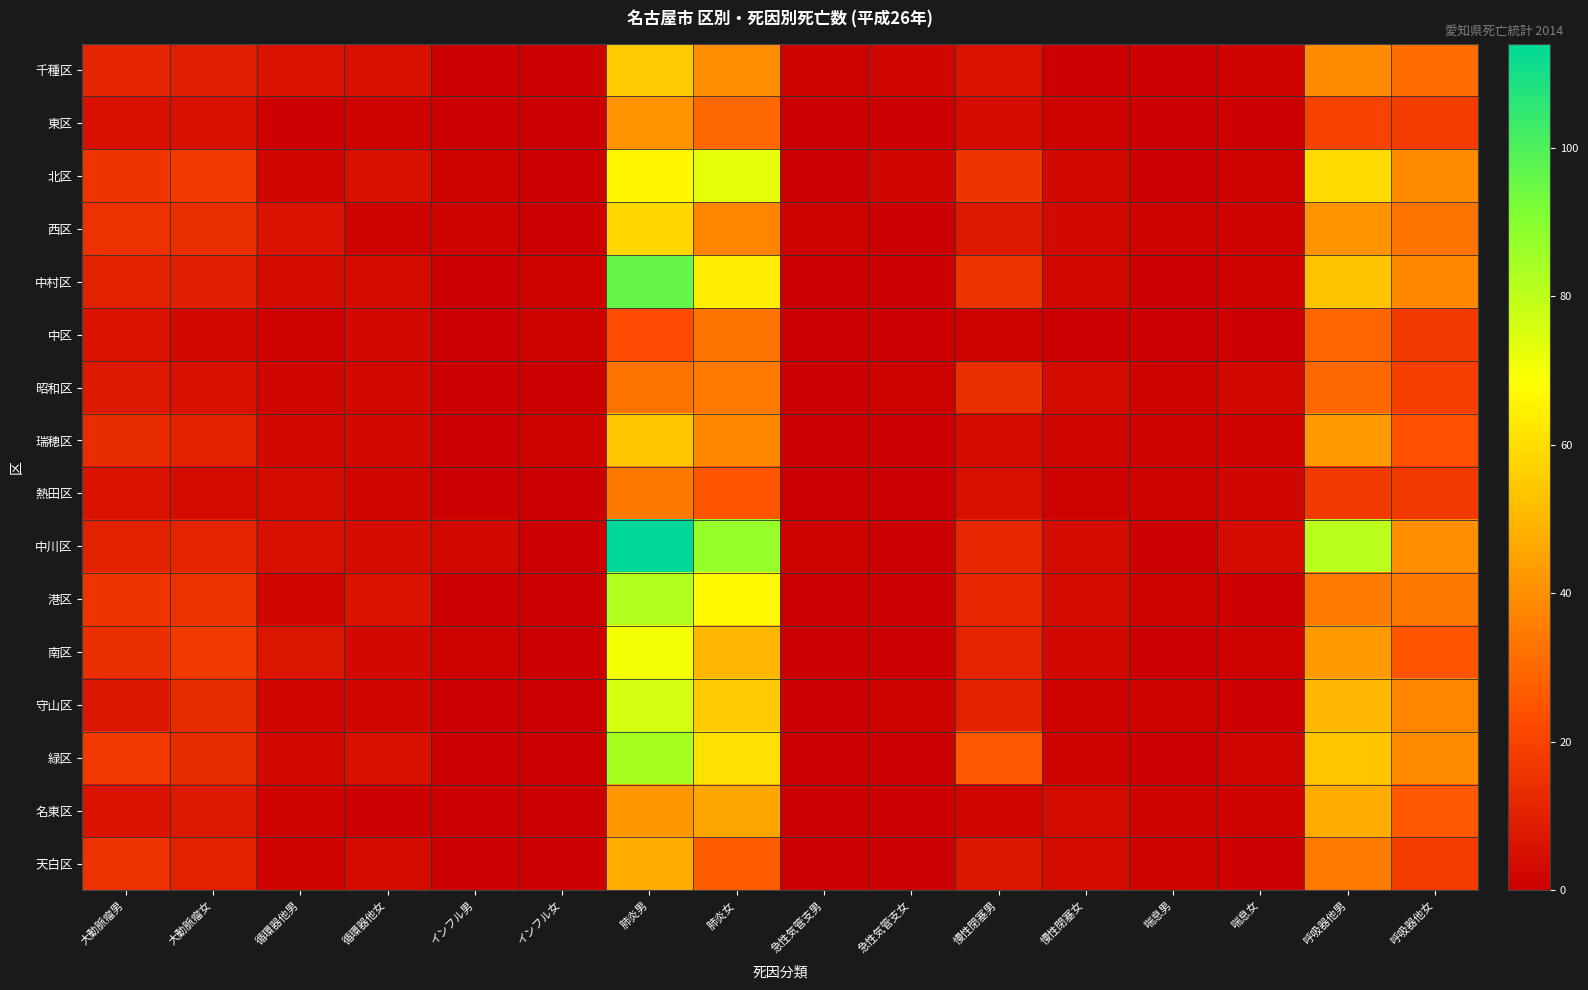

List the series in order of their peak value, lowest first.

中区, 熱田区, 昭和区, 東区, 名東区, 天白区, 瑞穂区, 千種区, 西区, 南区, 北区, 守山区, 港区, 緑区, 中村区, 中川区